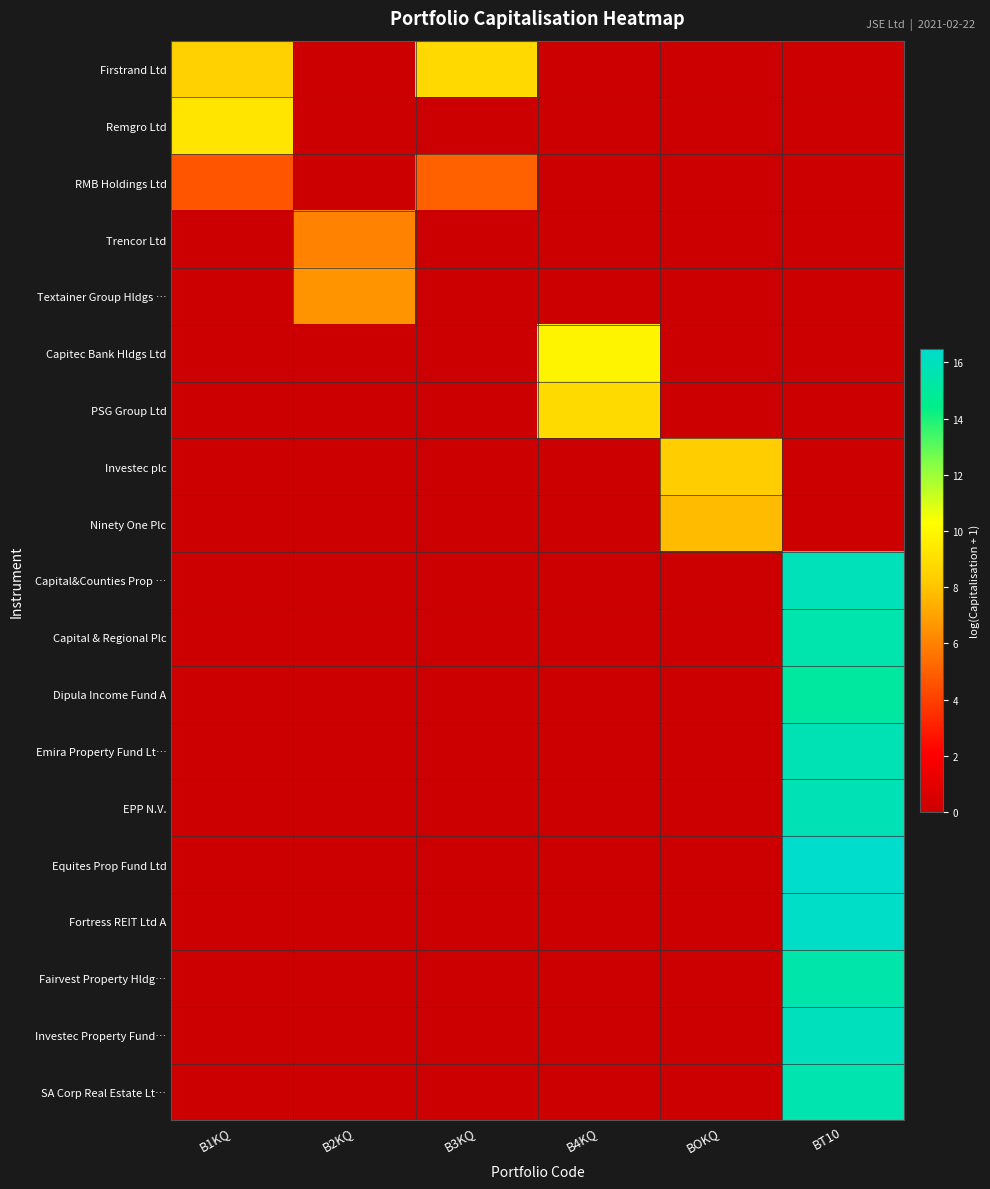

Count the number of categories in the chart.

6